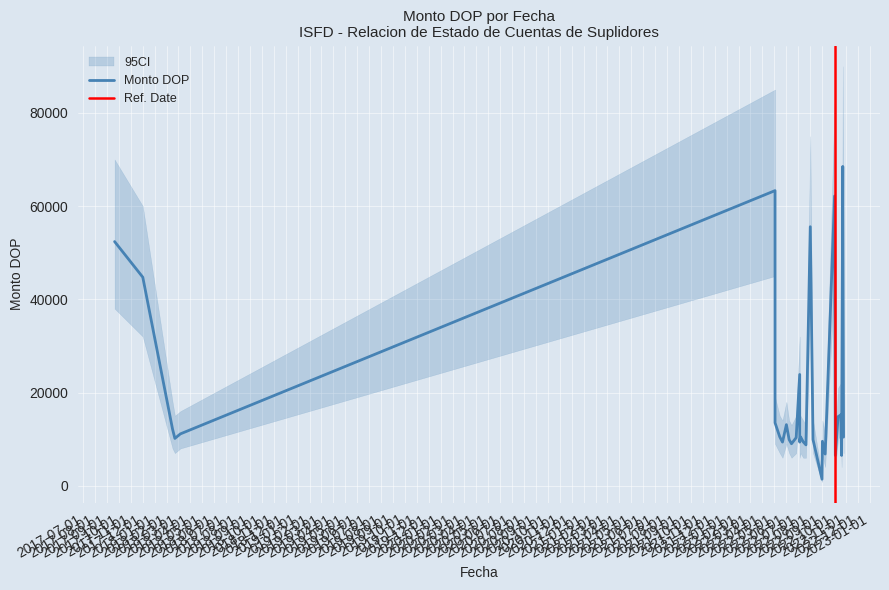

What is the maximum value shown in the chart?

90000.0